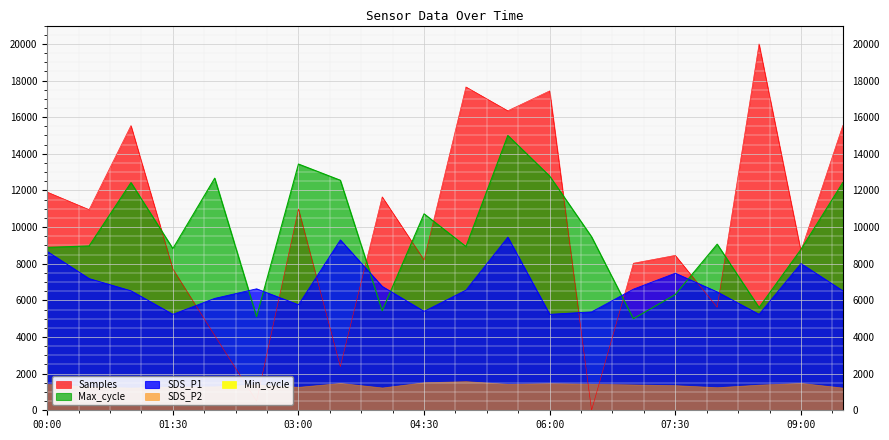

At which label does SDS_P1 first exceed 6558?

00:00